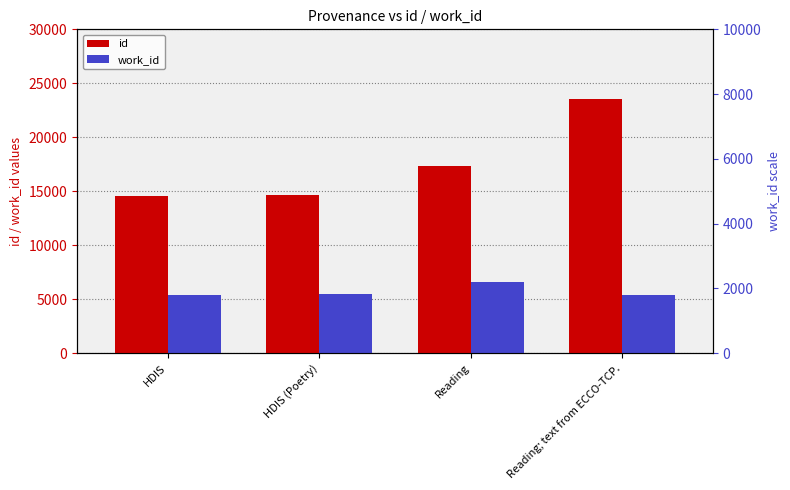

List the series in order of their peak value, highest first.

id, work_id